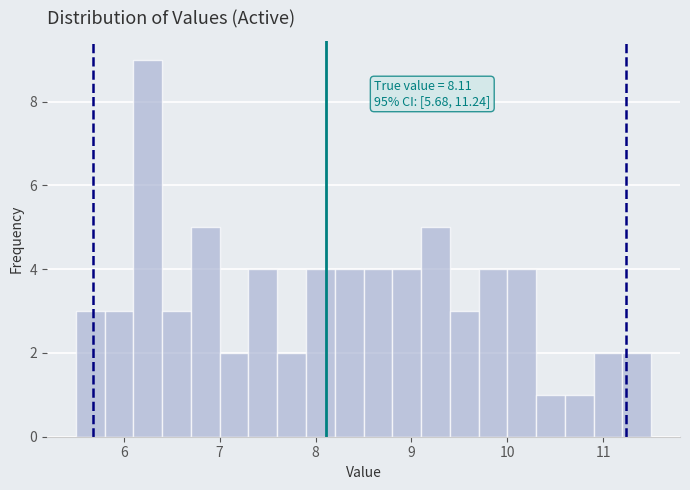

Around what value on the x-axis is the tallest bar? Give the approximate position of its centre, as read against the axis.

6.3